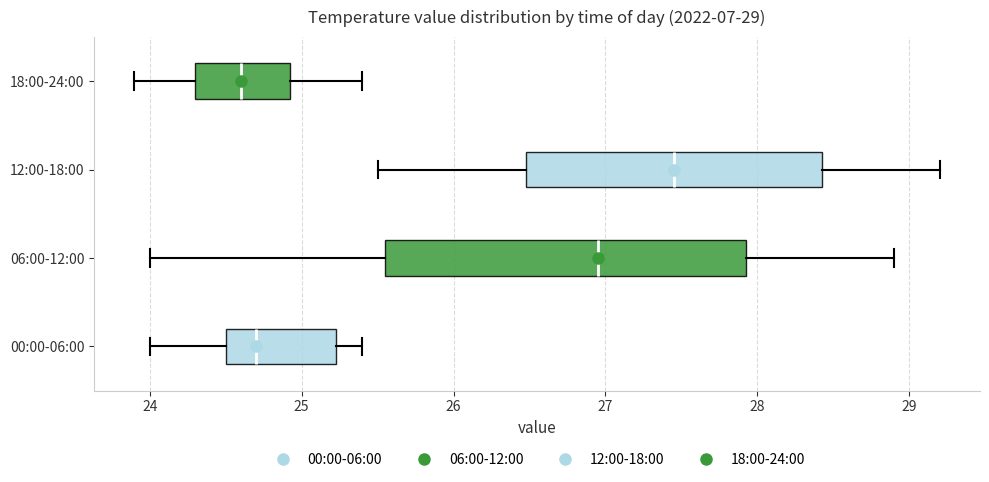

Which box is the widest, from its left edge to its right edge?

06:00-12:00